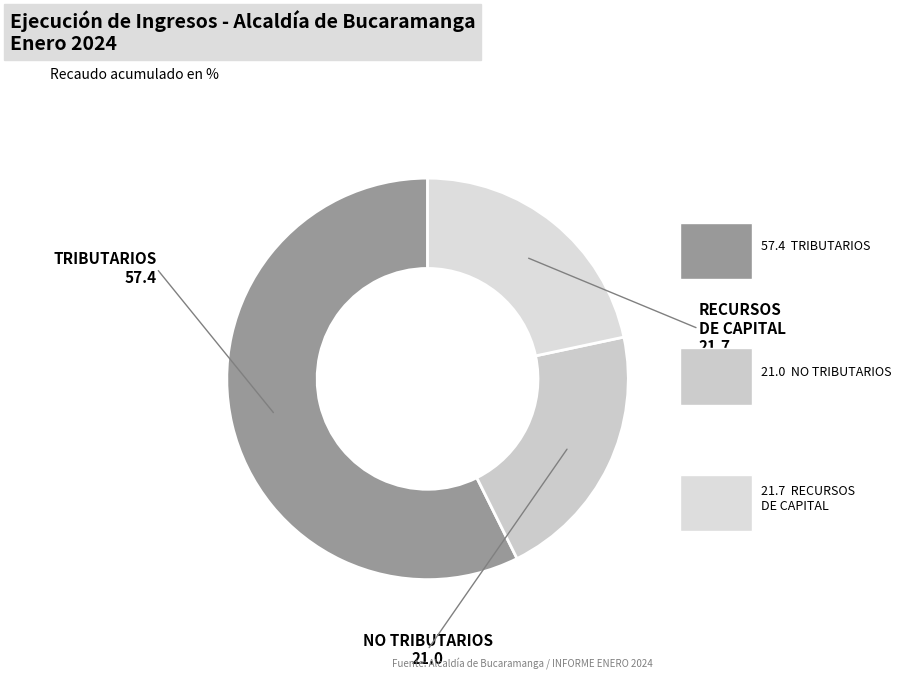

Count the number of slices in the pie.

3